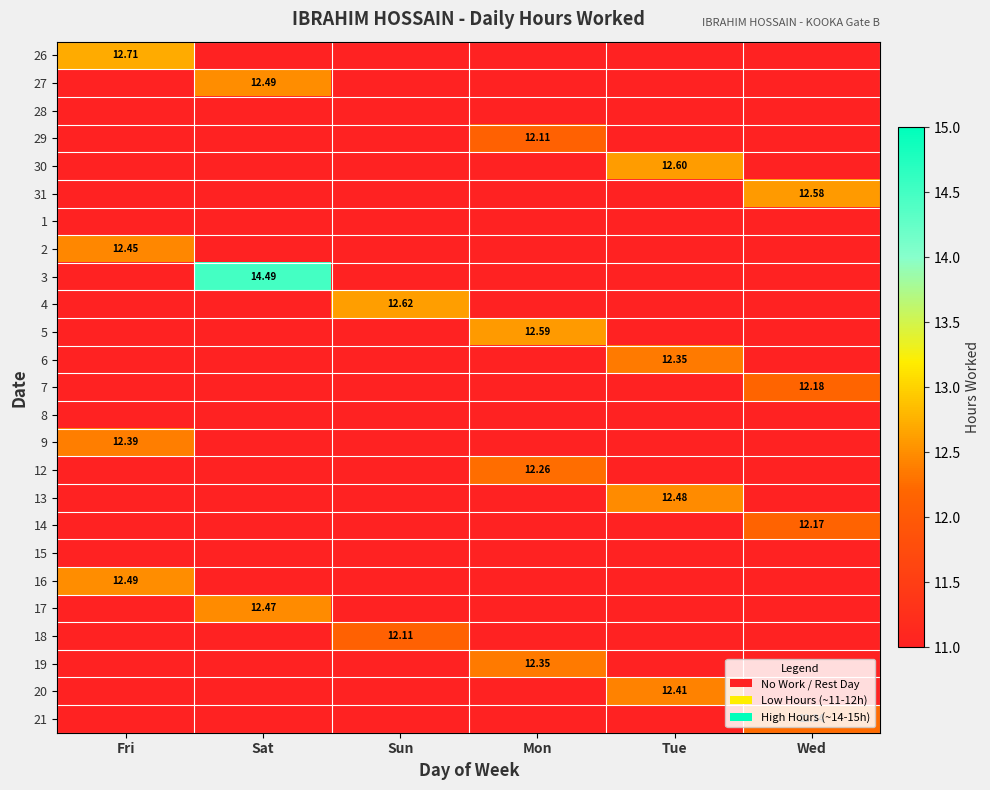

What is the maximum value shown in the chart?

14.5